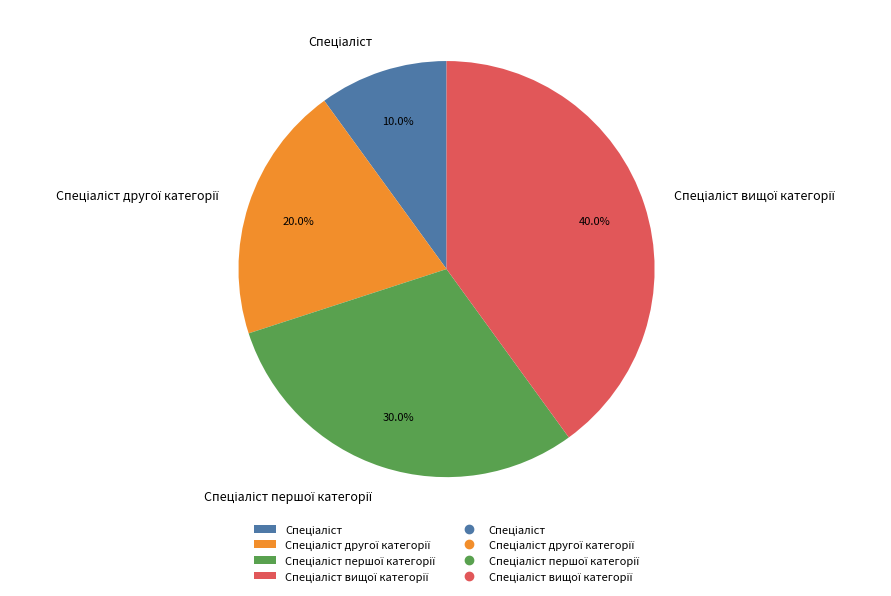

Is there a majority slice in this chart?

No